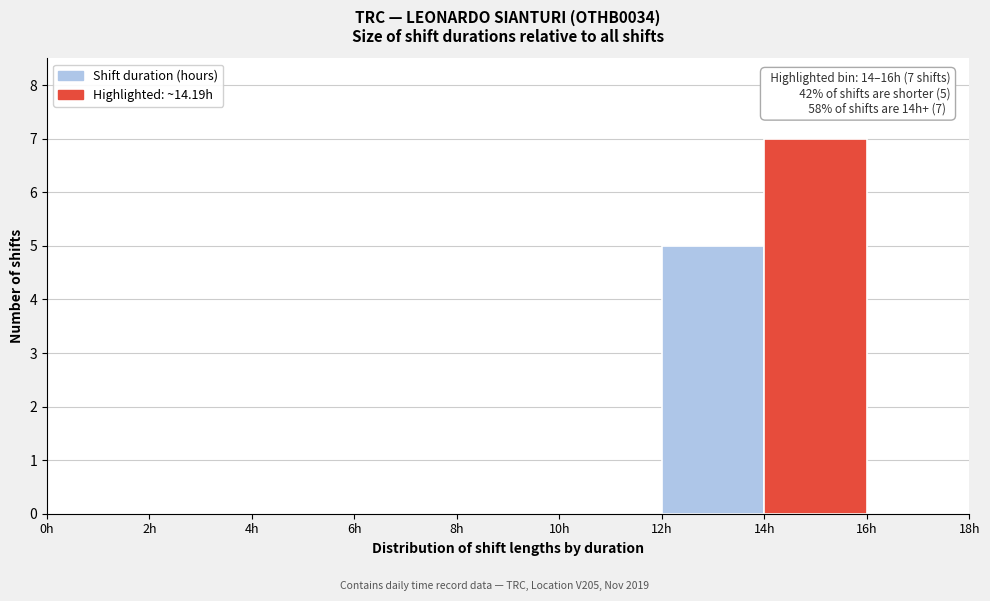

Which range on the x-axis has the tallest bar?

14 to 16